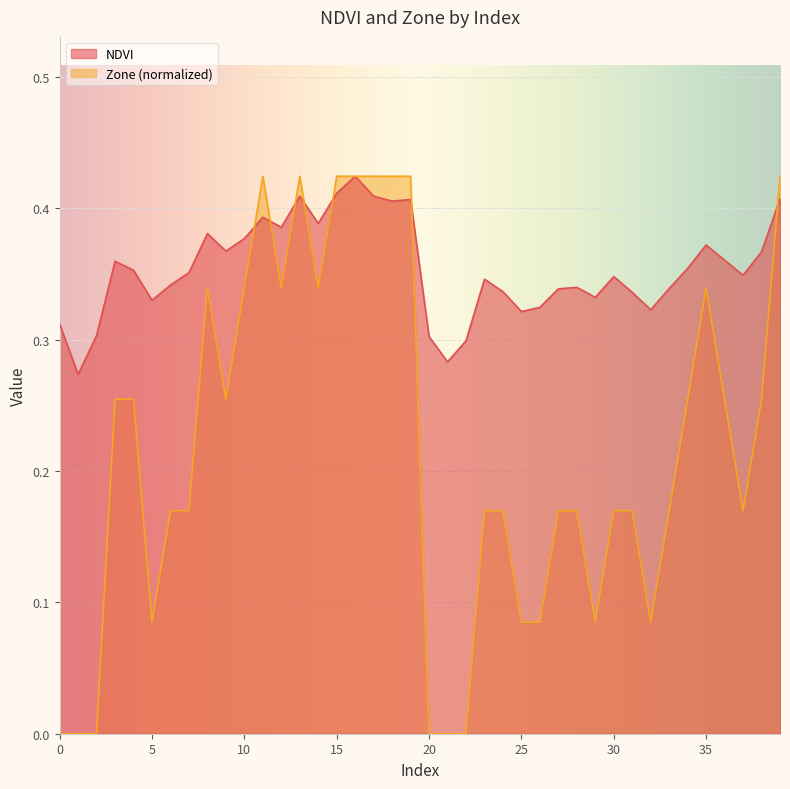

Reading left to right, list all the values displayed in this chart.

NDVI: 0=0.3	1=0.3	2=0.3	3=0.4	4=0.4	5=0.3	6=0.3	7=0.4	8=0.4	9=0.4	10=0.4	11=0.4	12=0.4	13=0.4	14=0.4	15=0.4	16=0.4	17=0.4	18=0.4	19=0.4	20=0.3	21=0.3	22=0.3	23=0.3	24=0.3	25=0.3	26=0.3	27=0.3	28=0.3	29=0.3	30=0.3	31=0.3	32=0.3	33=0.3	34=0.4	35=0.4	36=0.4	37=0.3	38=0.4	39=0.4
Zone: 0=0.0	1=0.0	2=0.0	3=0.3	4=0.3	5=0.1	6=0.2	7=0.2	8=0.3	9=0.3	10=0.3	11=0.4	12=0.3	13=0.4	14=0.3	15=0.4	16=0.4	17=0.4	18=0.4	19=0.4	20=0.0	21=0.0	22=0.0	23=0.2	24=0.2	25=0.1	26=0.1	27=0.2	28=0.2	29=0.1	30=0.2	31=0.2	32=0.1	33=0.2	34=0.3	35=0.3	36=0.3	37=0.2	38=0.3	39=0.4